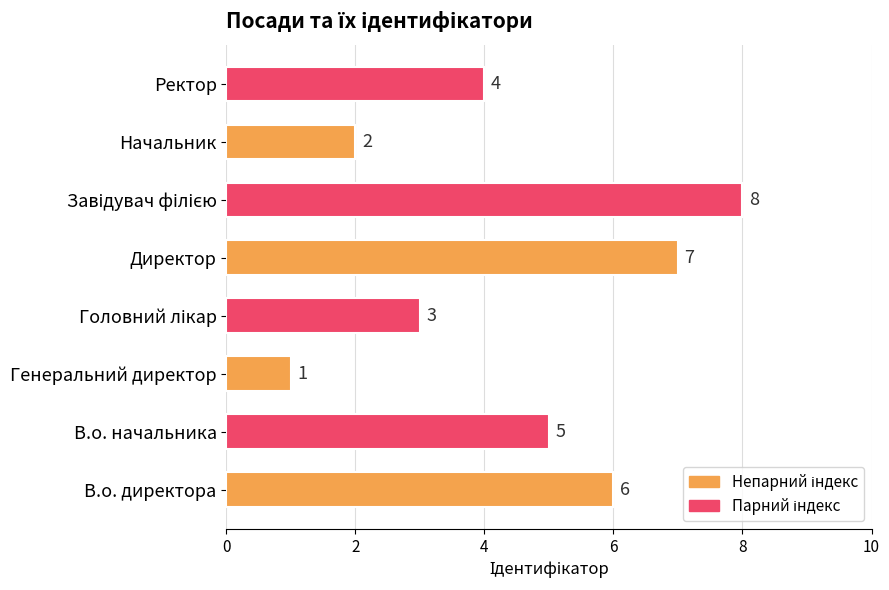

How many values are below 5?

4